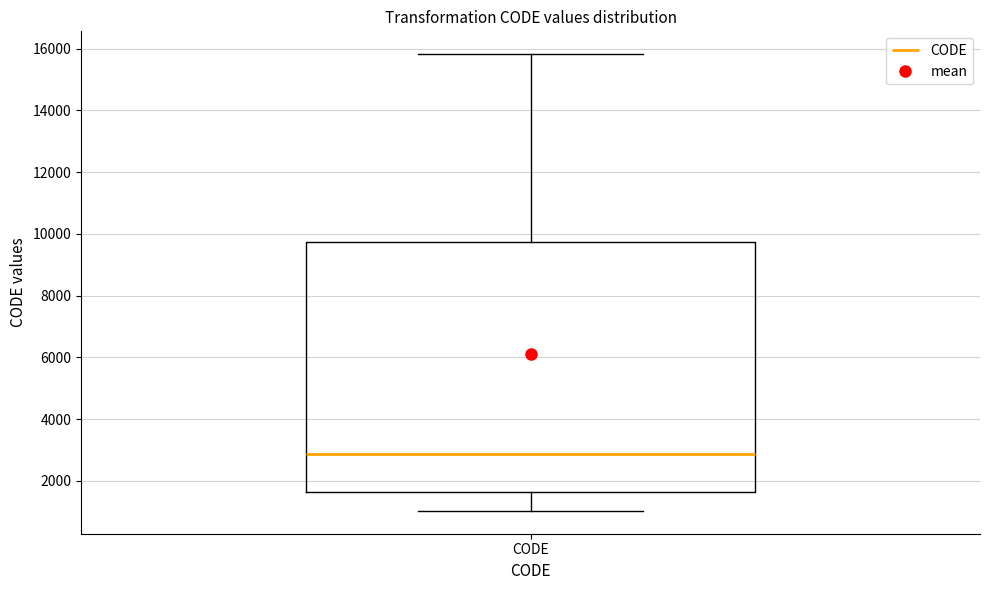

Read this box plot against the y-axis: the position of the median line, the range covered by the box, and the ends of both whiskers. The values are not printed on the chart, so give them approximately, as read against the axis.

median 2800, box 1600 to 9800, whiskers 1000 to 15800